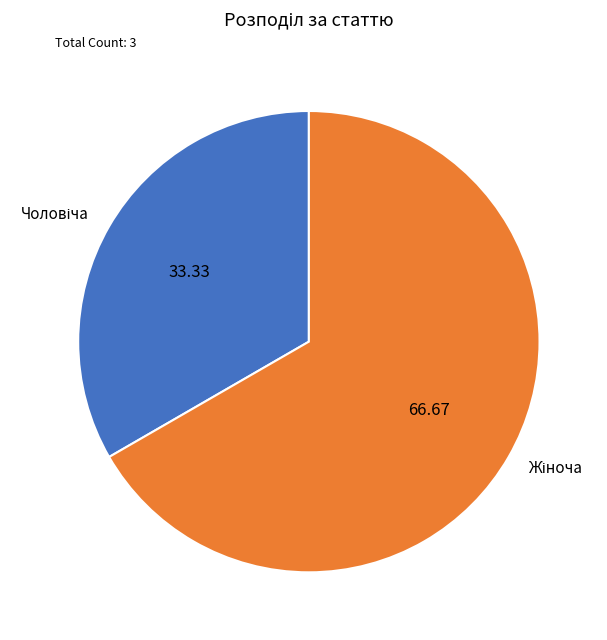

How many slices are in this pie chart?

2